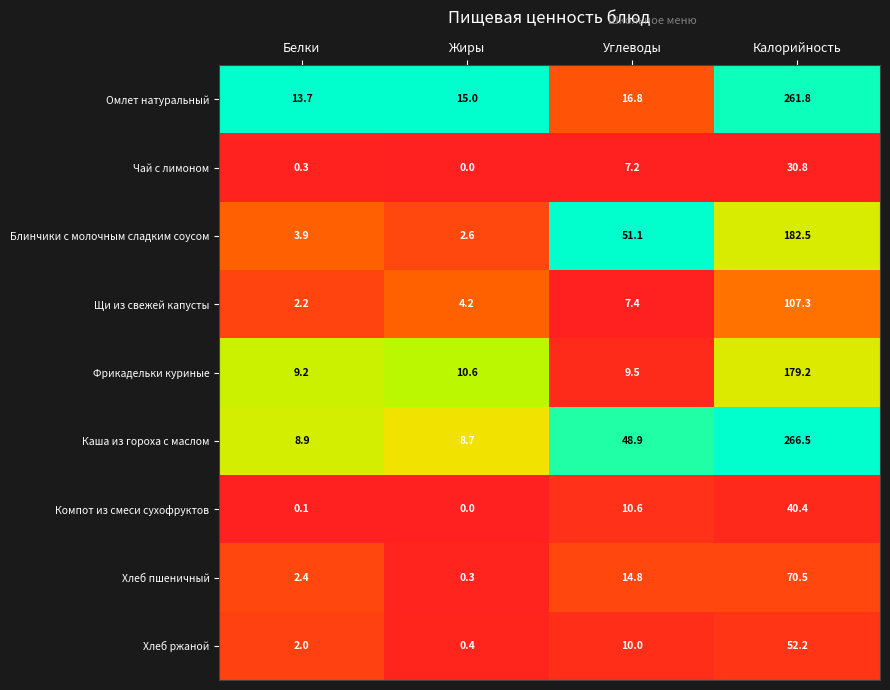

At how many categories does at least one series exceed 0?

4